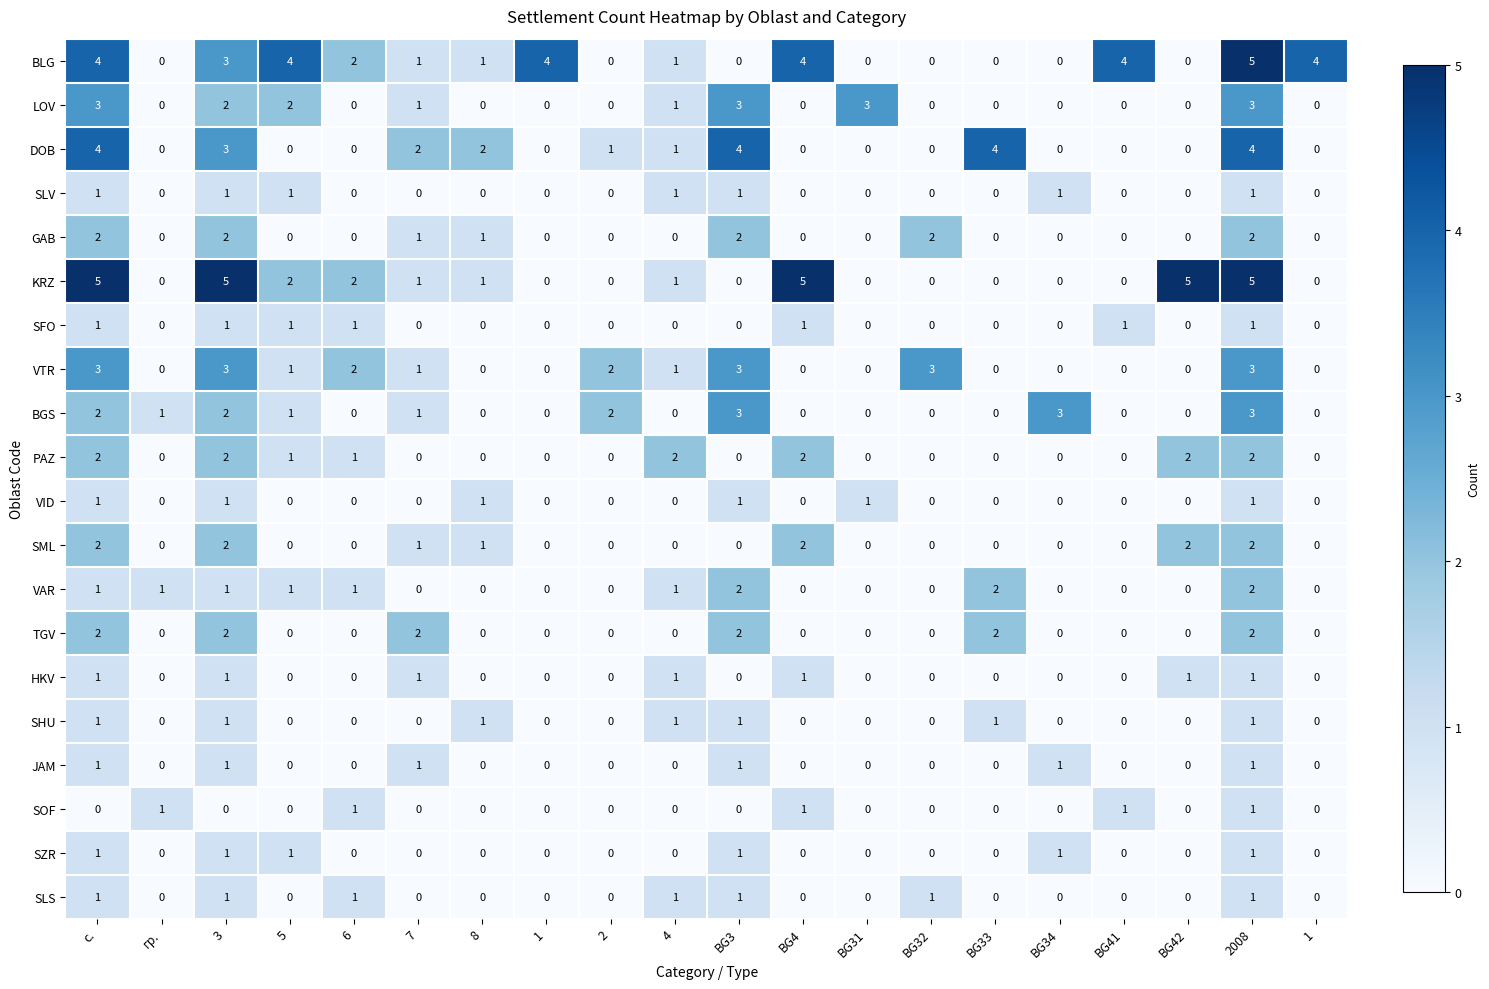

Which label corresponds to the largest value in the chart?

2008